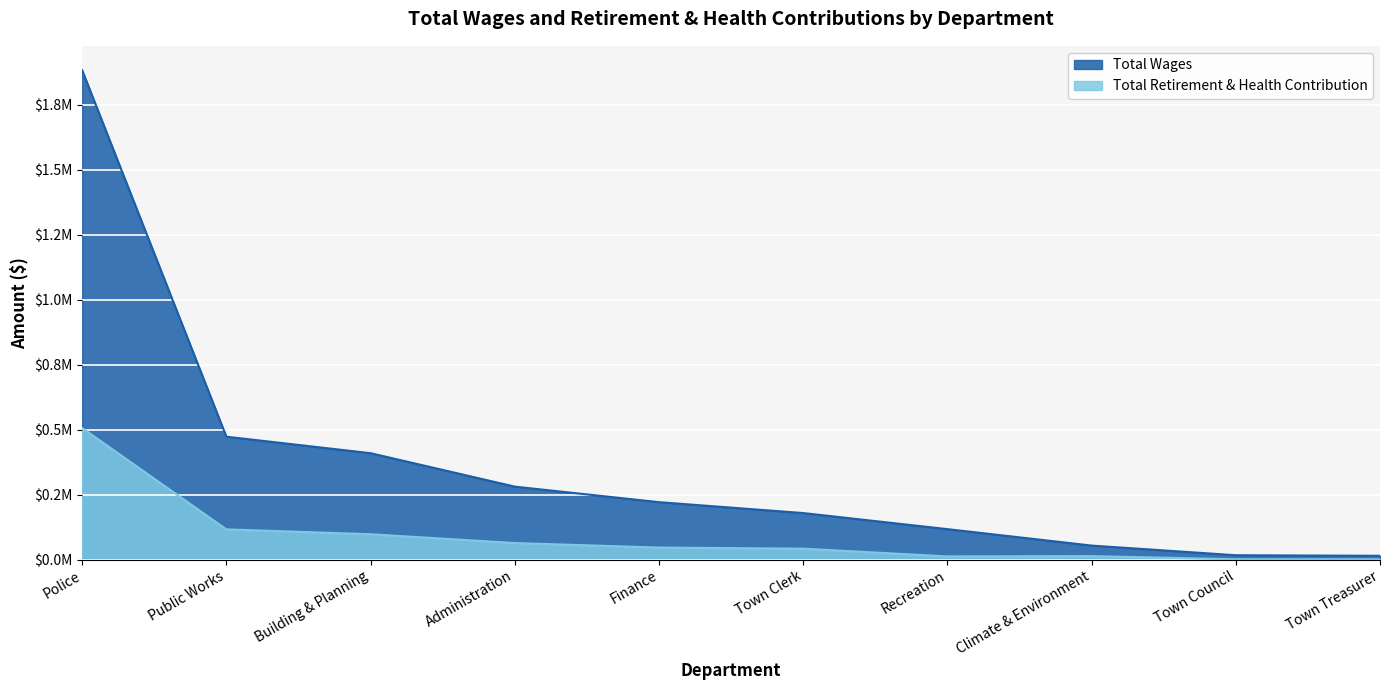

Which series has the widest spread of values?

Total Wages